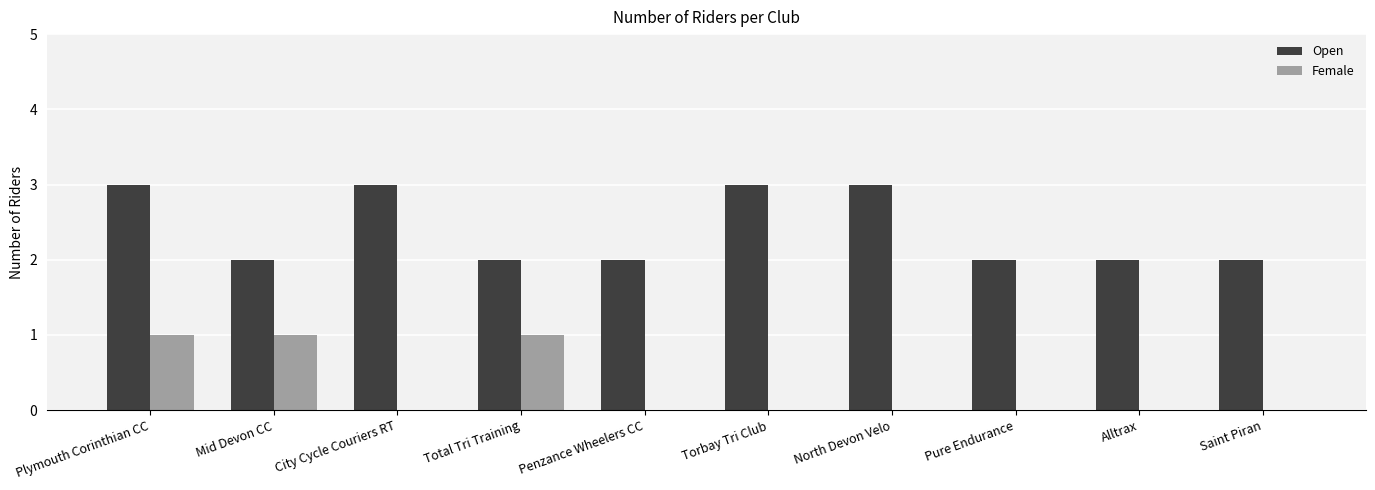

The Female series shows 1 at Plymouth Corinthian CC. True or false?

True